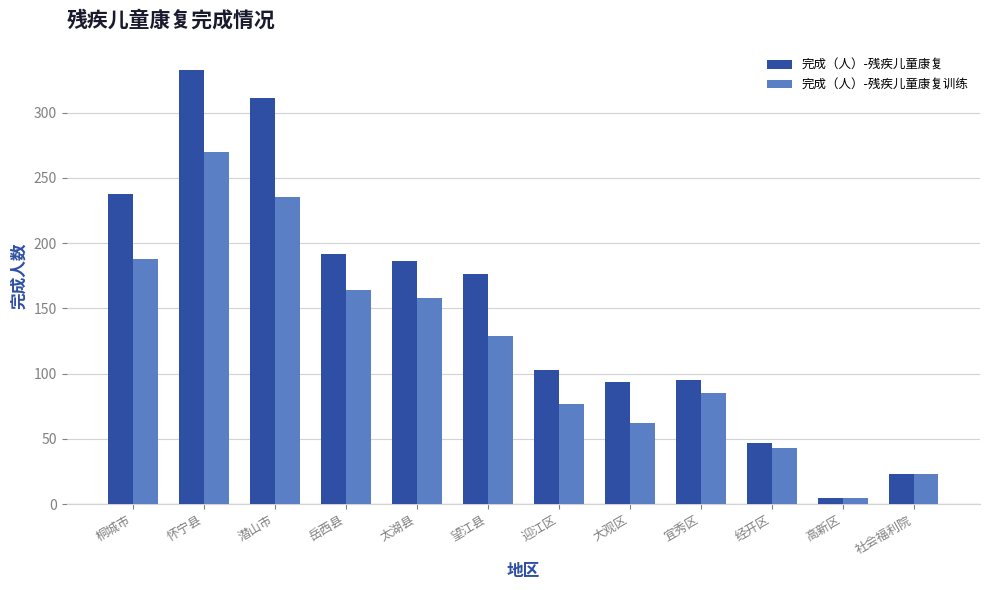

How many bars are there in total?

24